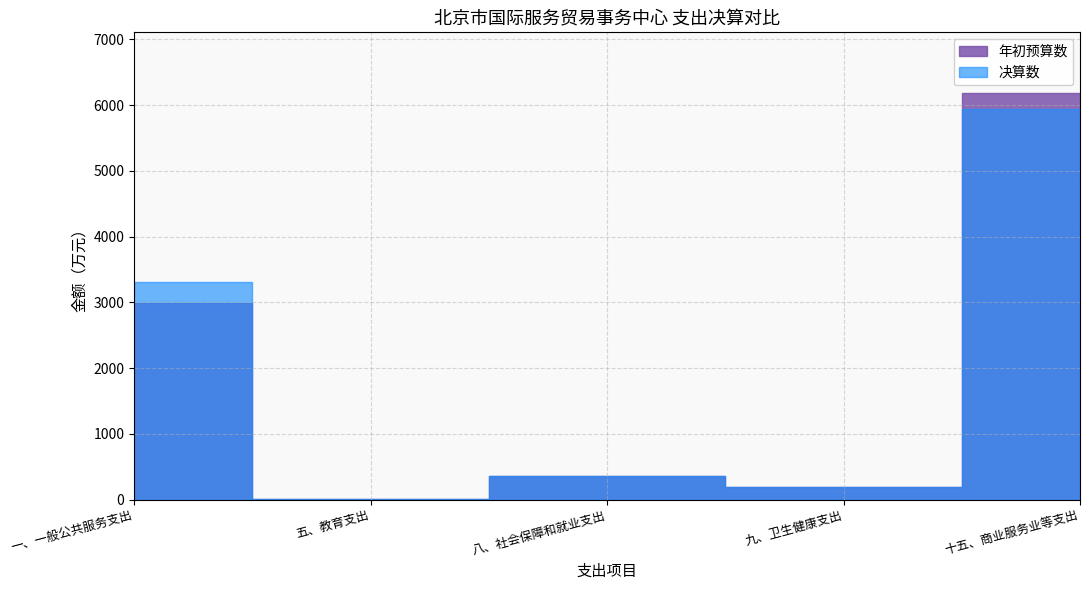

What is the difference between the highest and lowest values at 五、教育支出?

1.6